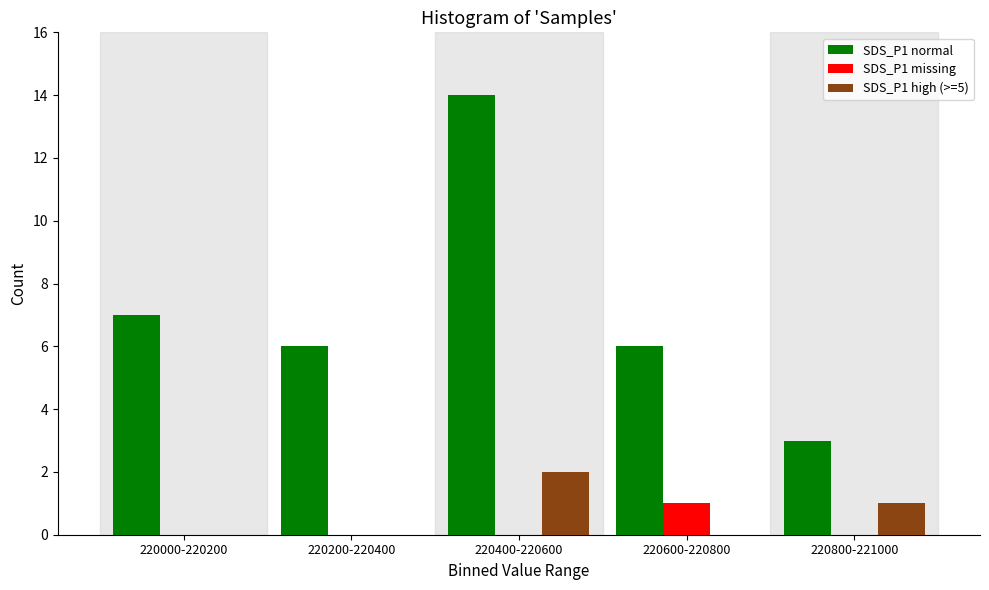

Reading left to right, list all the values displayed in this chart.

SDS_P1 normal: 7	6	14	6	3
SDS_P1 missing: 0	0	0	1	0
SDS_P1 high (>=5): 0	0	2	0	1